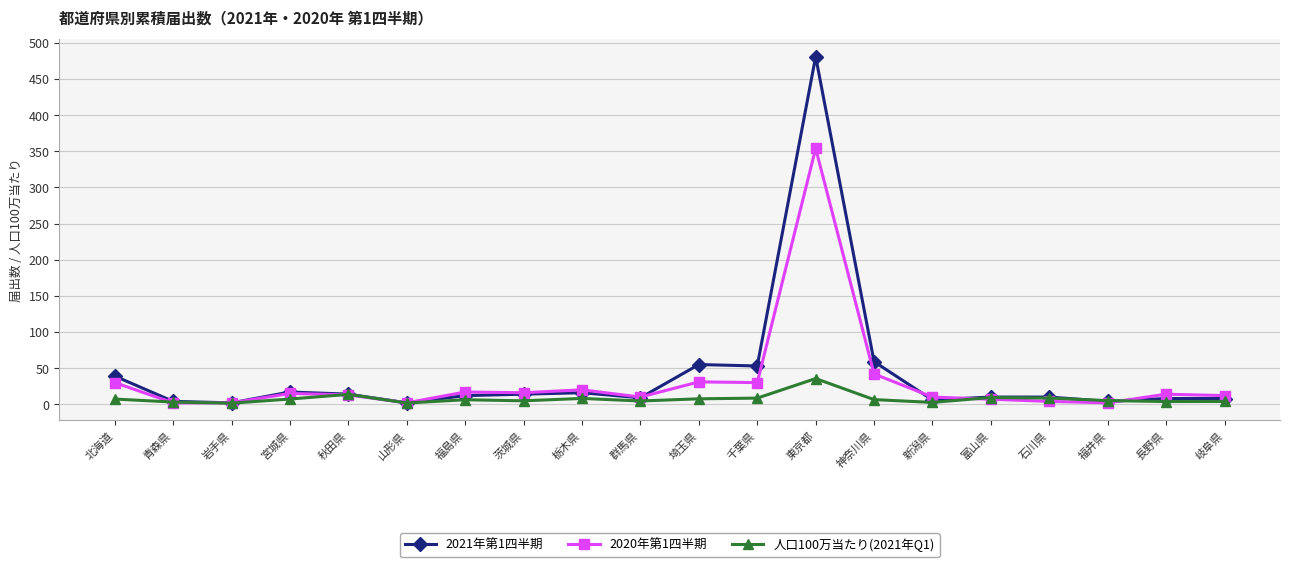

What is the sum of the 人口100万当たり(2021年Q1) values at 岐阜県 and 東京都?

39.5